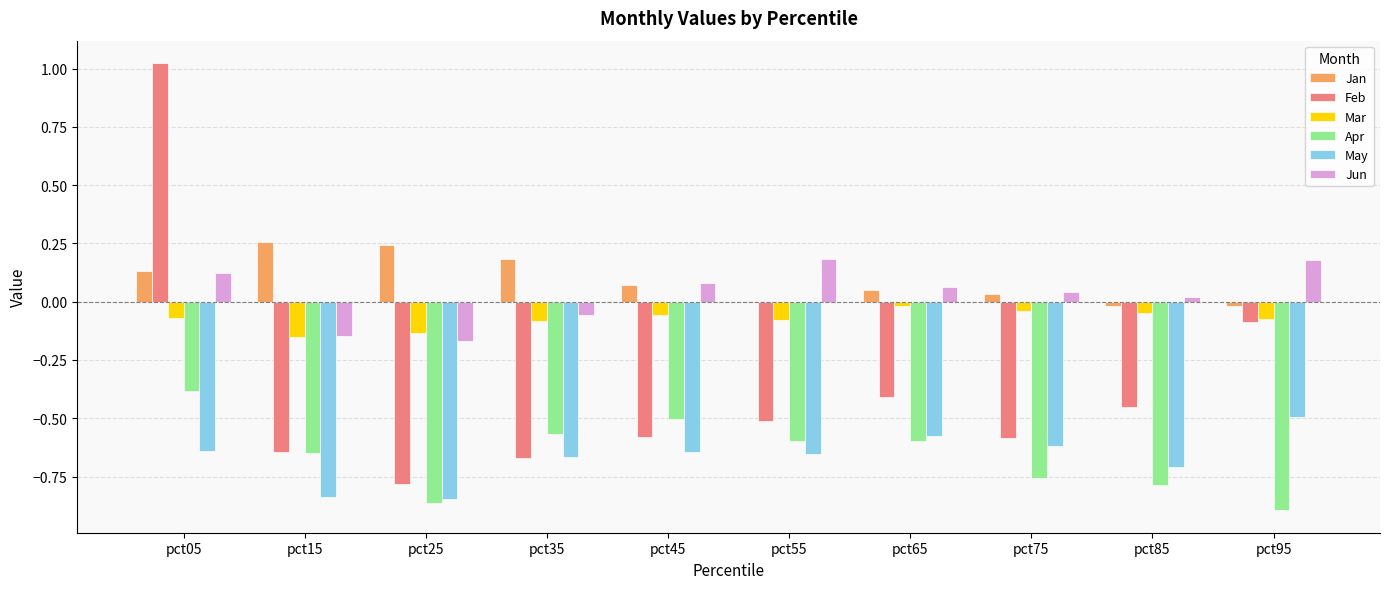

True or false: Feb has a value of -0.1 at pct85.

False